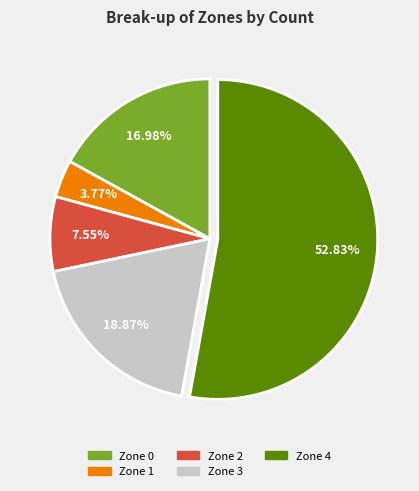

Is Zone 3 the majority of the pie?

No